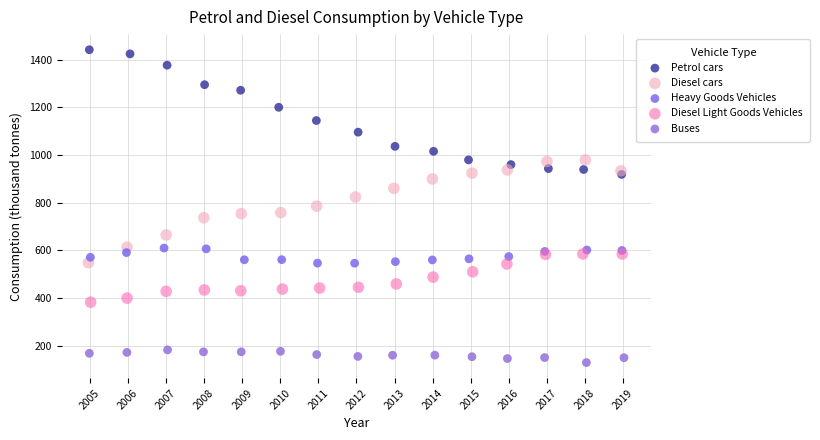

Which series contains the highest Y value?

Petrol cars